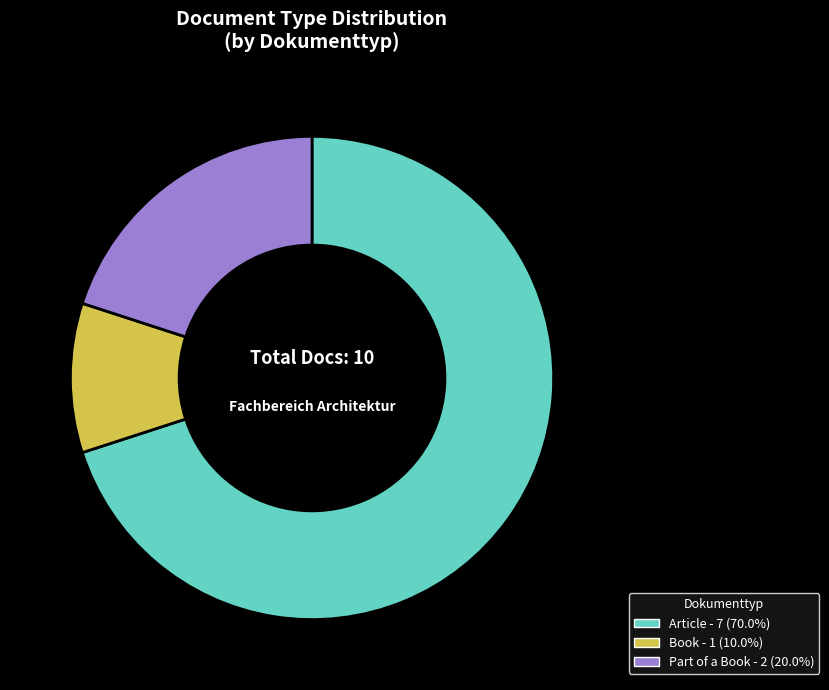

Is there any slice that represents more than half of the pie?

Yes